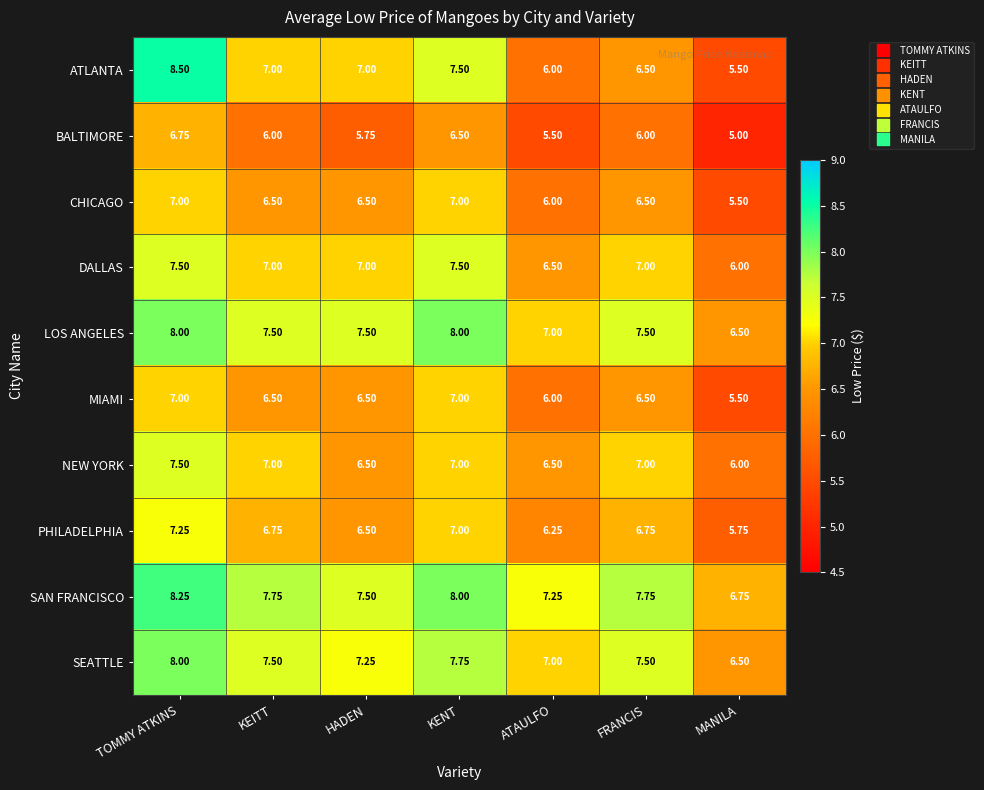

Which series changed the most between TOMMY ATKINS and HADEN?

ATLANTA